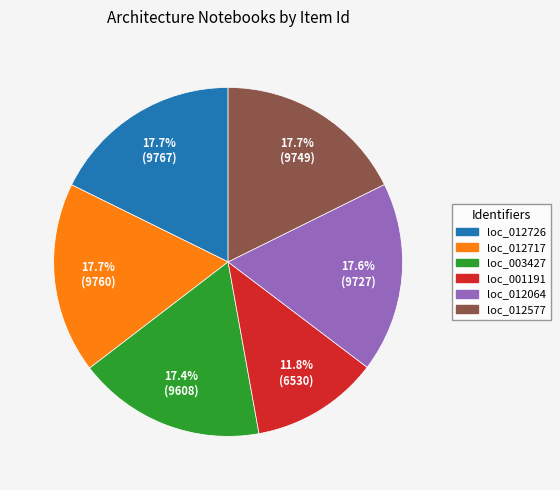

Is there a majority slice in this chart?

No